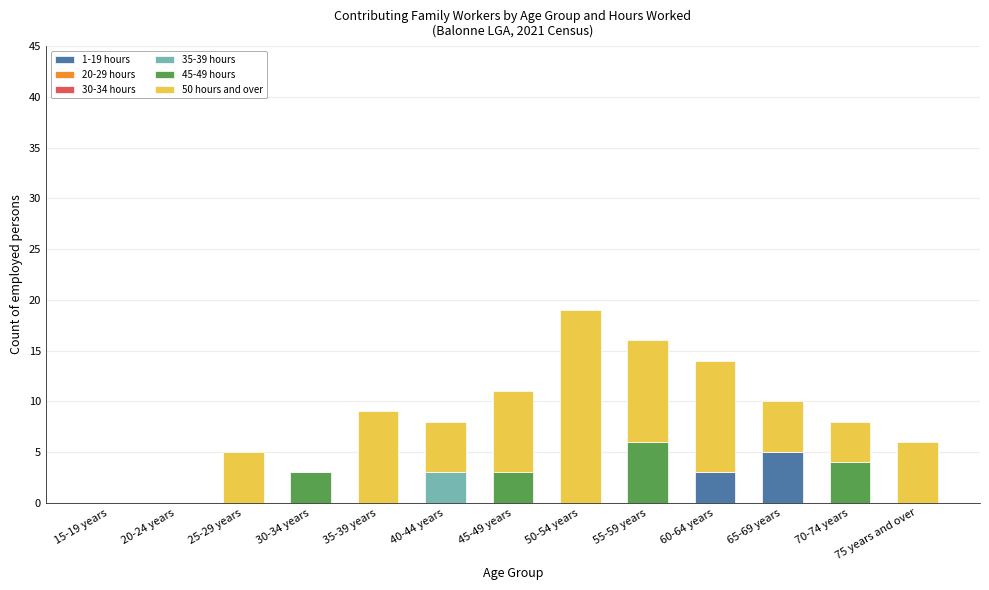

Are the bars grouped side by side (vs. stacked)?

No